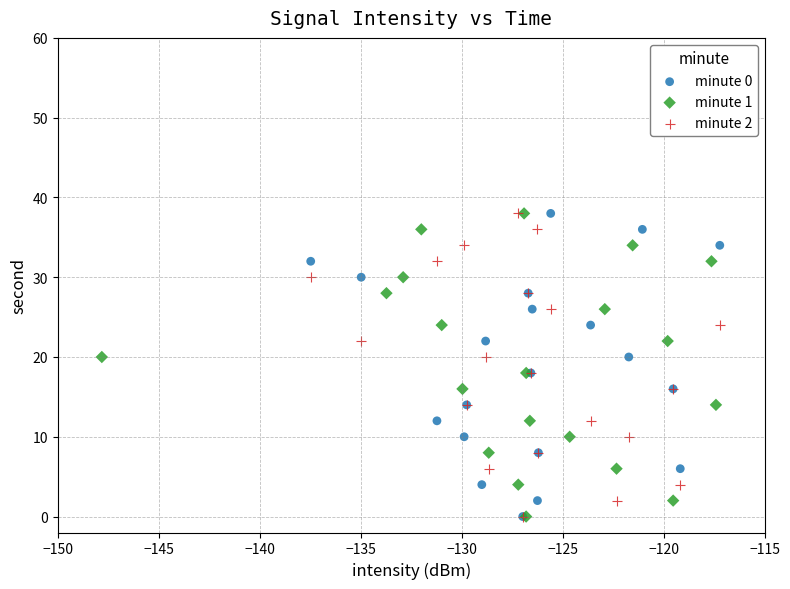

What are all the series names shown in the legend?

minute 0, minute 1, minute 2